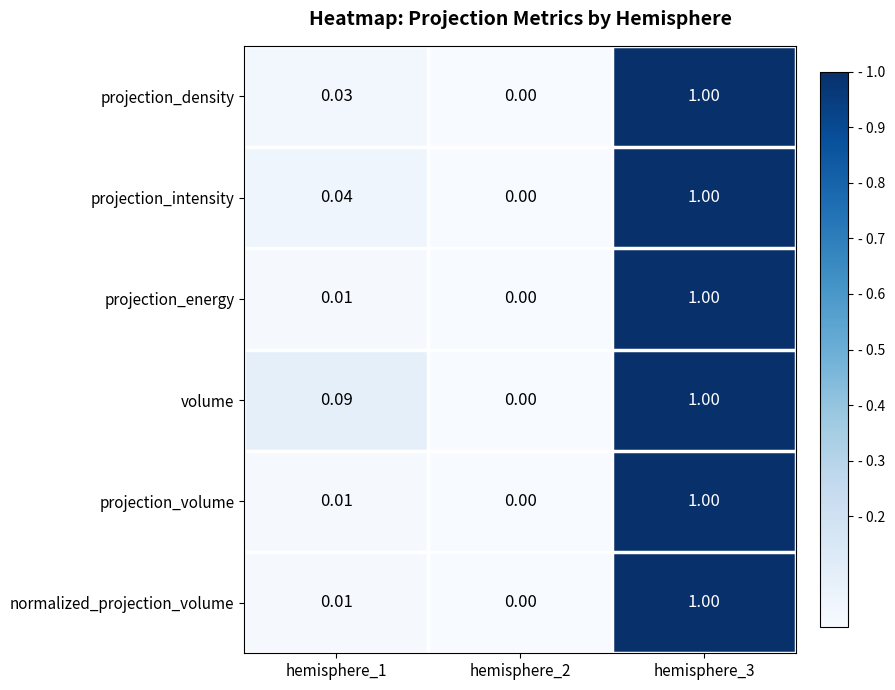

What is the total value across all series at hemisphere_3?

6.0